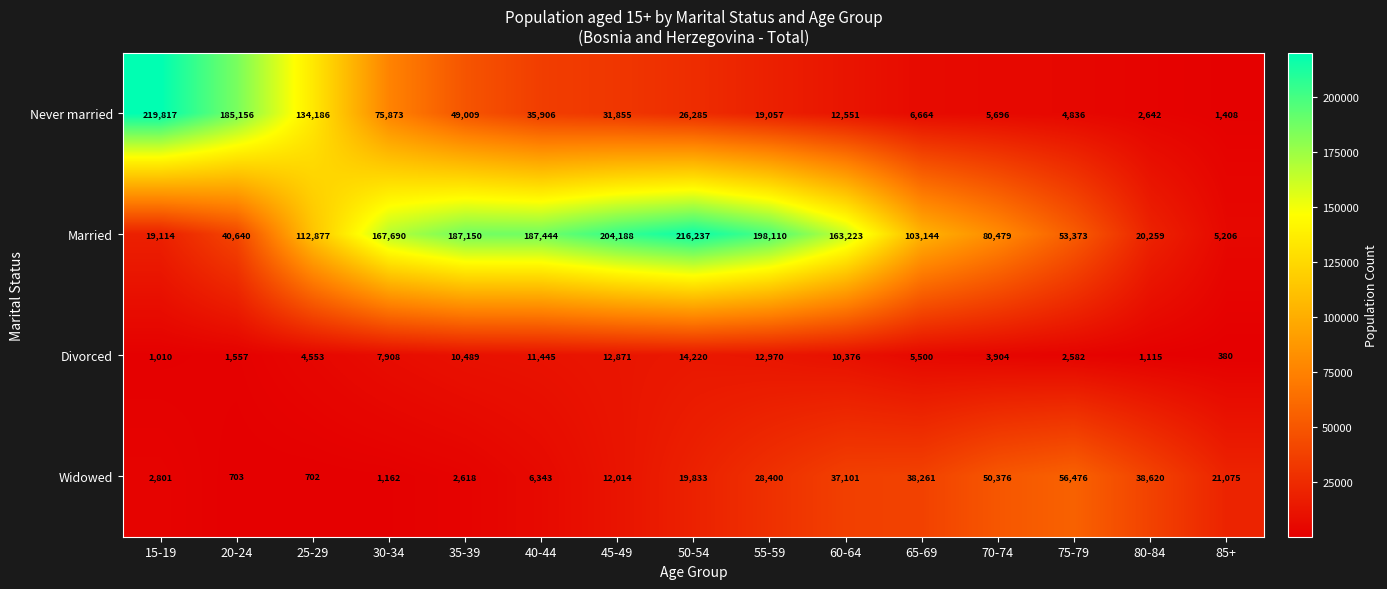

Is it true that Married equals 5206 at 85+?

True